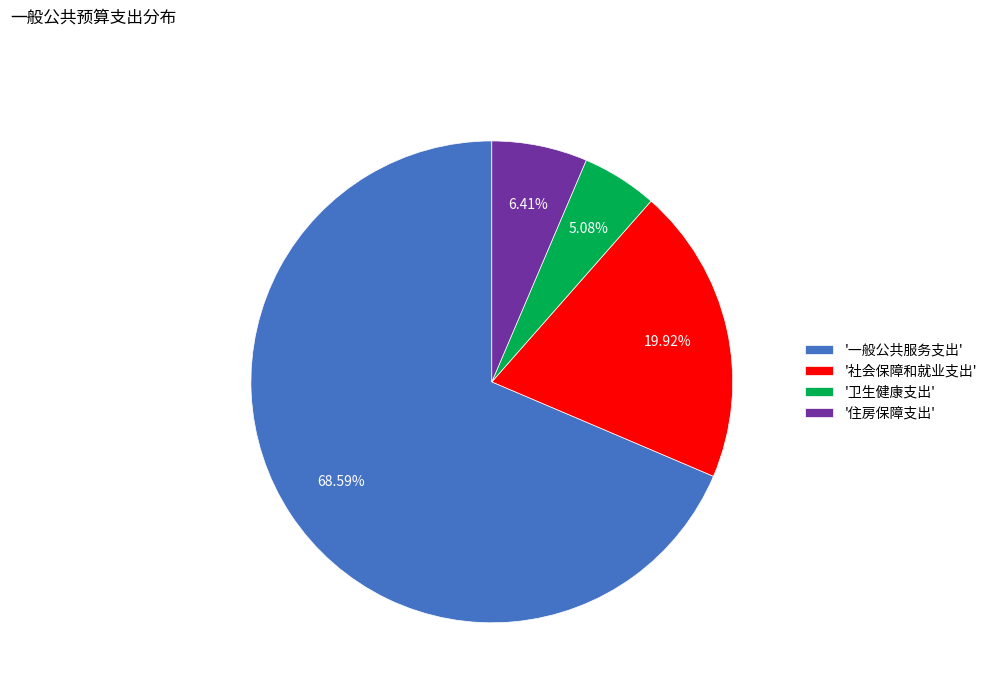

Which has a higher value, '住房保障支出' or '社会保障和就业支出'?

'社会保障和就业支出'